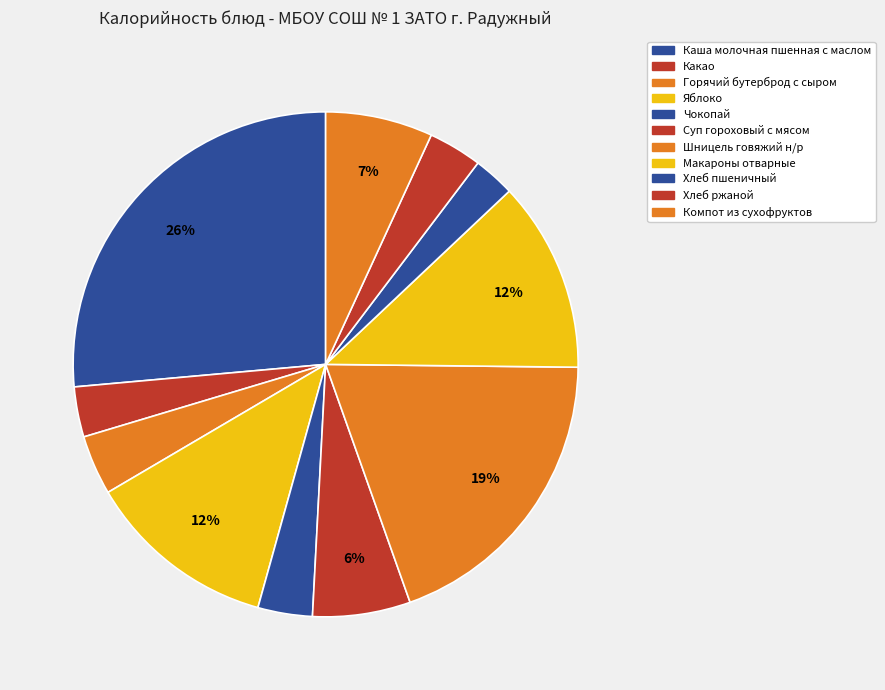

Approximately how many times larger is the value at Какао compared to Яблоко?

0.3